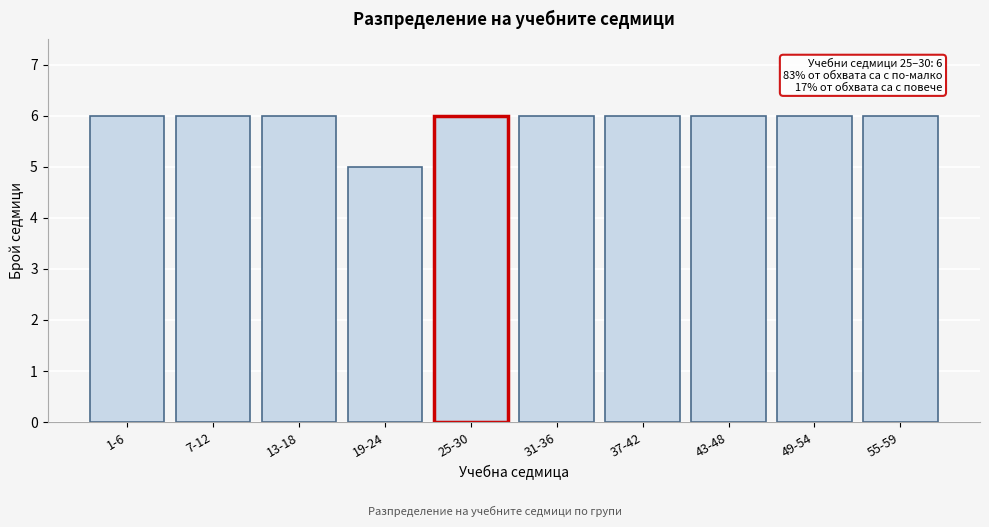

Reading right to left, extract all data points from this chart.

6	6	6	6	6	6	5	6	6	6